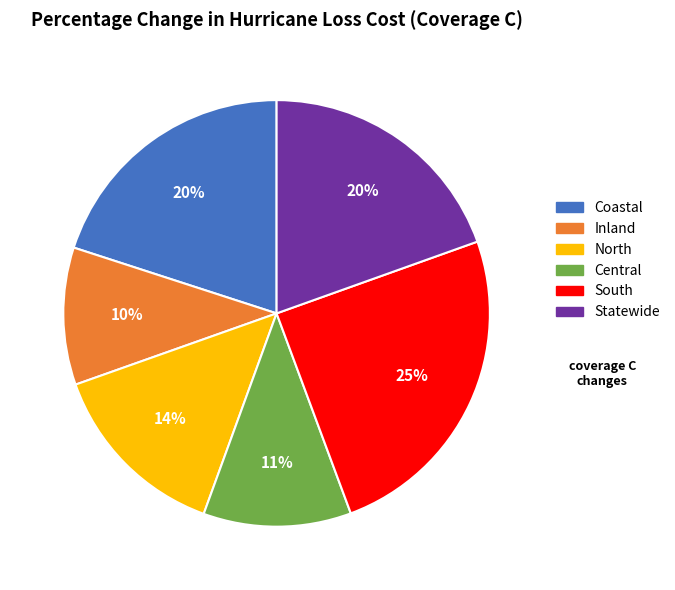

Is it true that Inland is 10% of the pie?

True